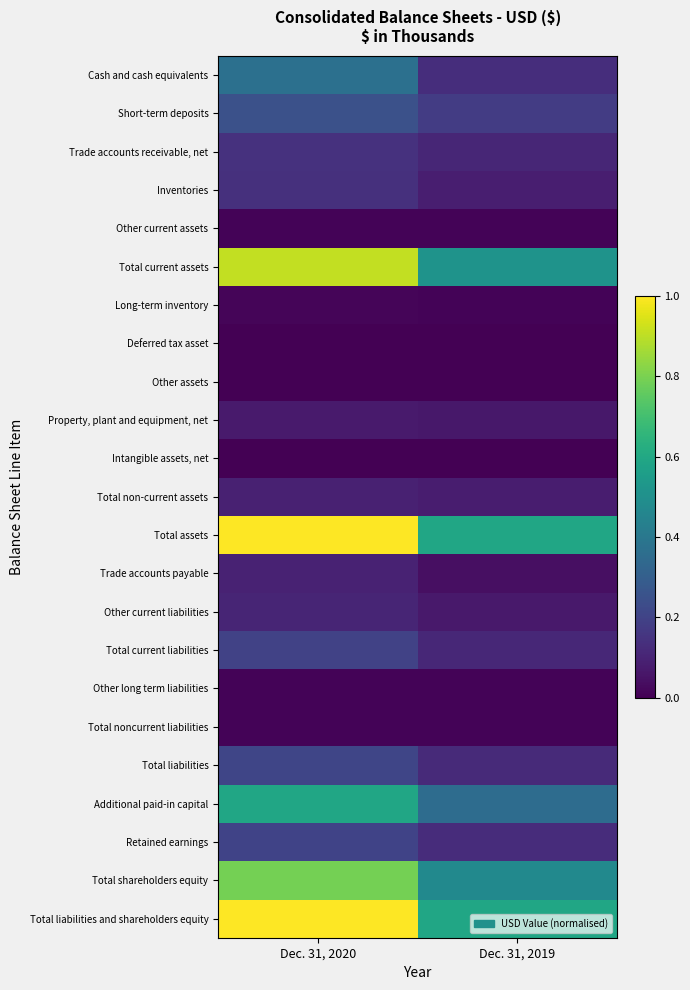

What is the spread (max minus min) of values at Dec. 31, 2020?

1.0